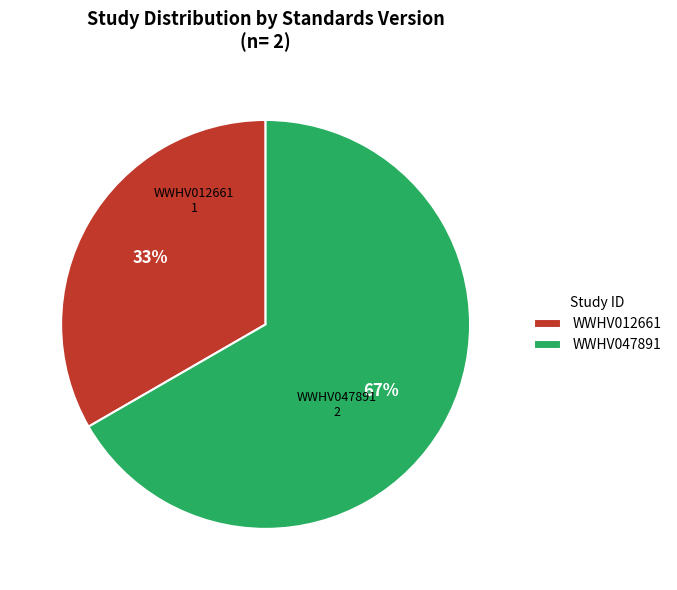

Approximately how many times larger is the value at WWHV012661 compared to WWHV047891?

0.5